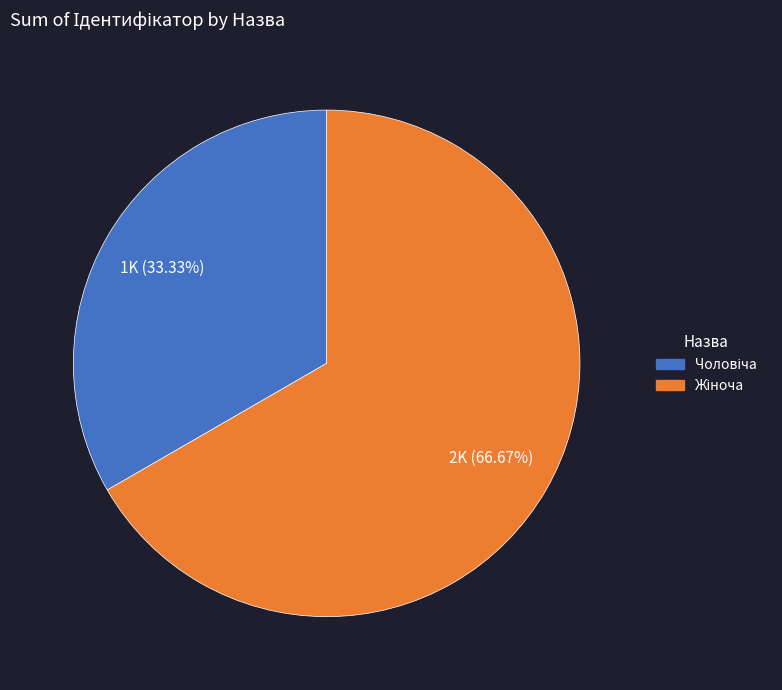

Is there any slice that represents more than half of the pie?

Yes